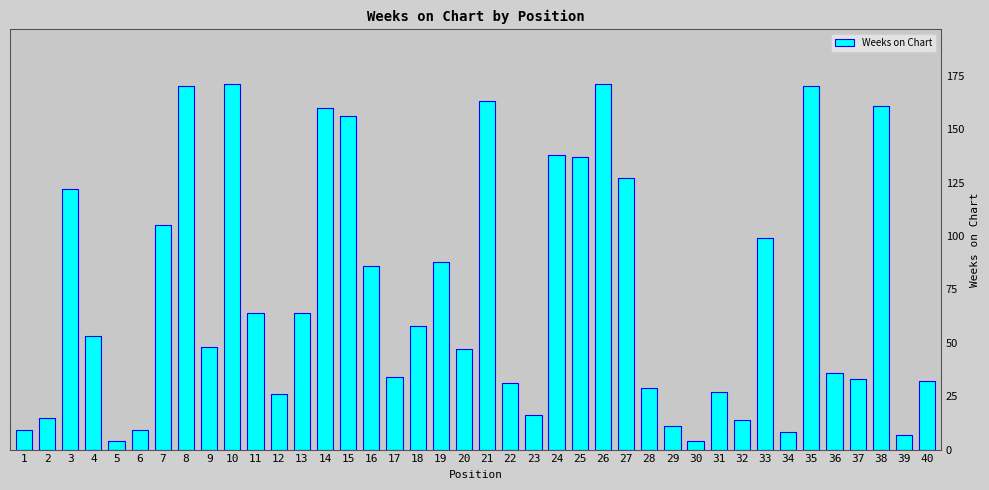

Is it true that the value at 35 is 170?

True